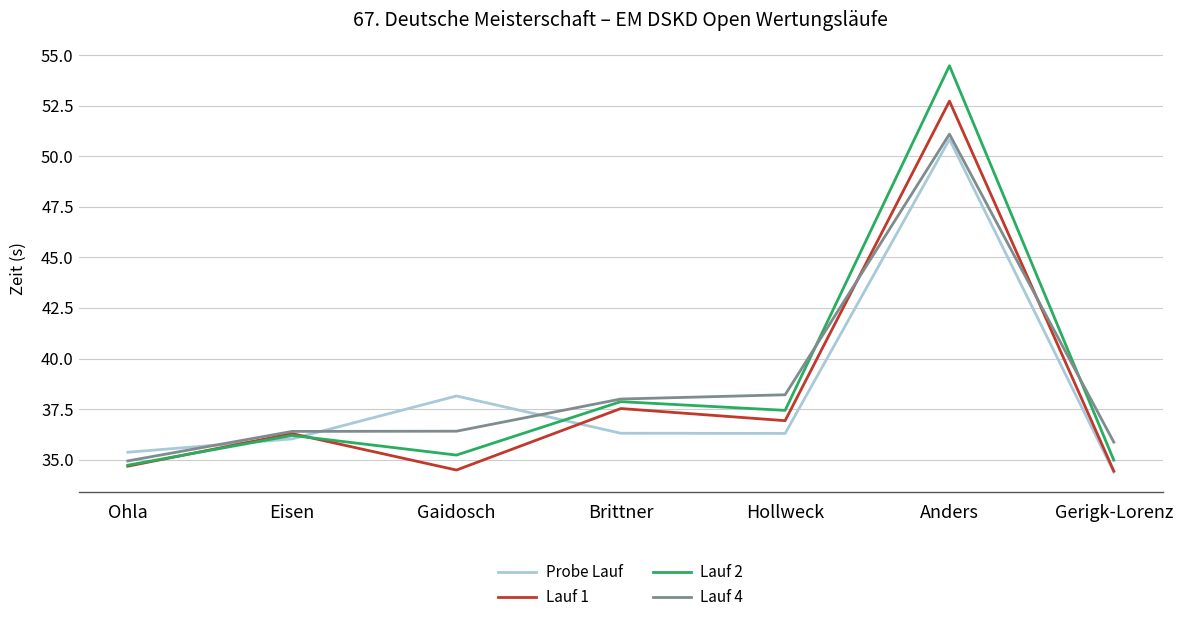

What is the difference between the highest and lowest values at Gaidosch?

3.7